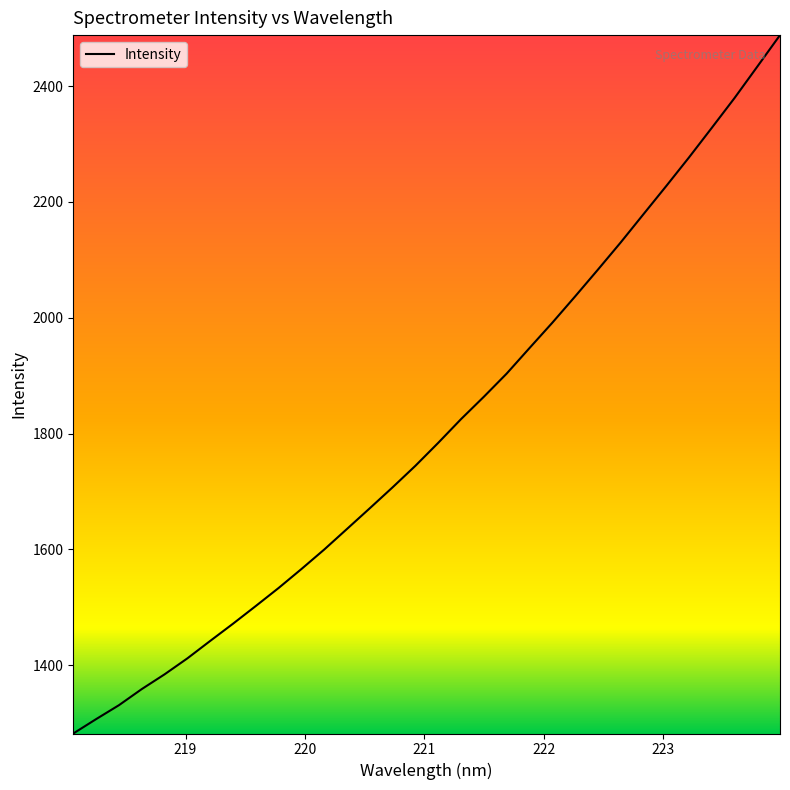

What is the maximum value shown in the chart?

2487.8